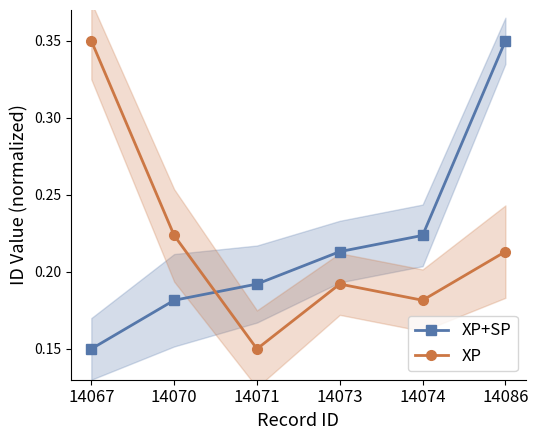

At 14071, list the series in order from smallest to largest.

XP, XP+SP